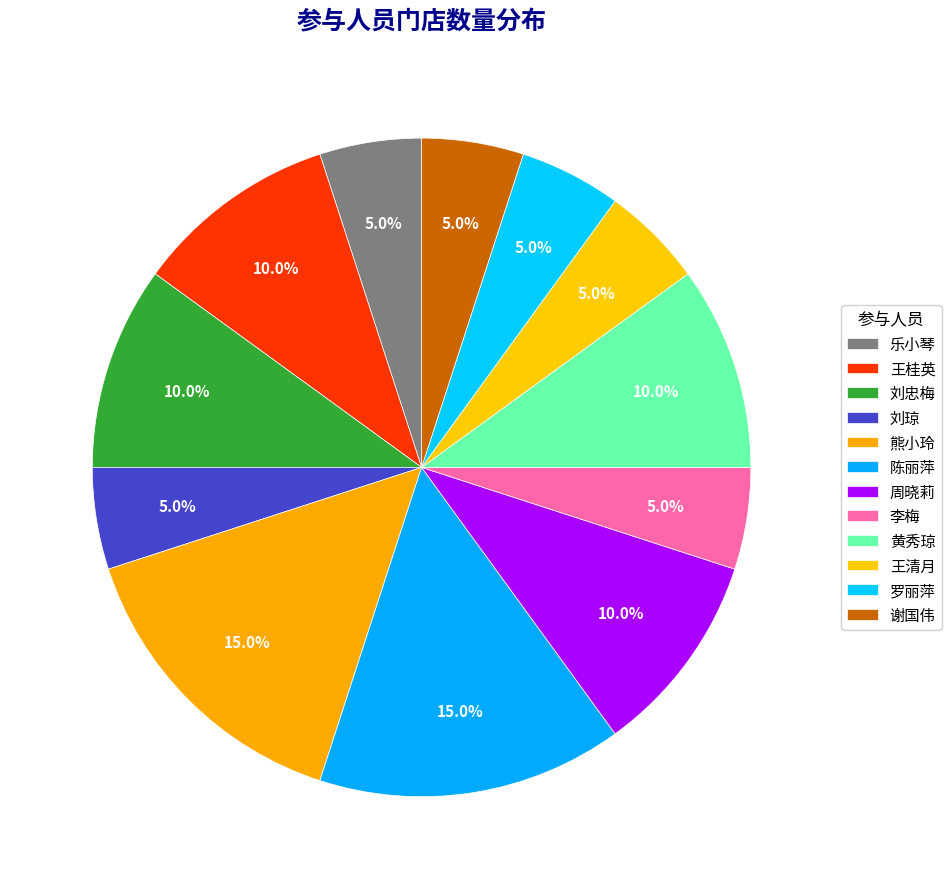

Which has a higher value, 乐小琴 or 刘琼?

乐小琴